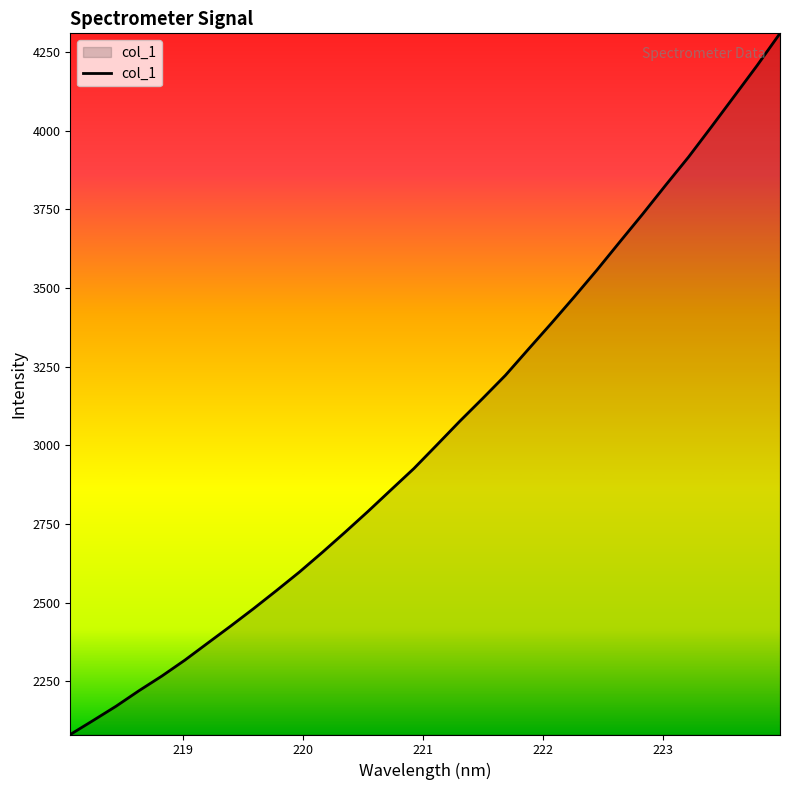

True or false: there are more than 0 points higher than both neighbors.

False